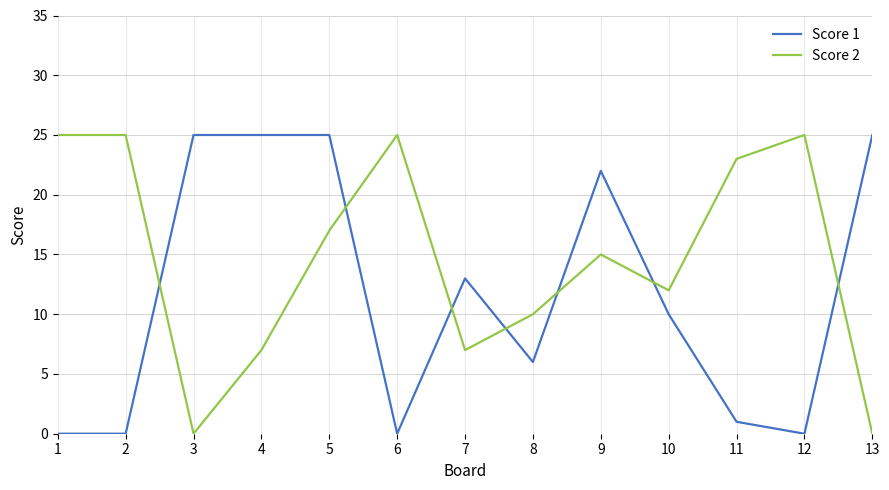

How many lines are shown in the chart?

2